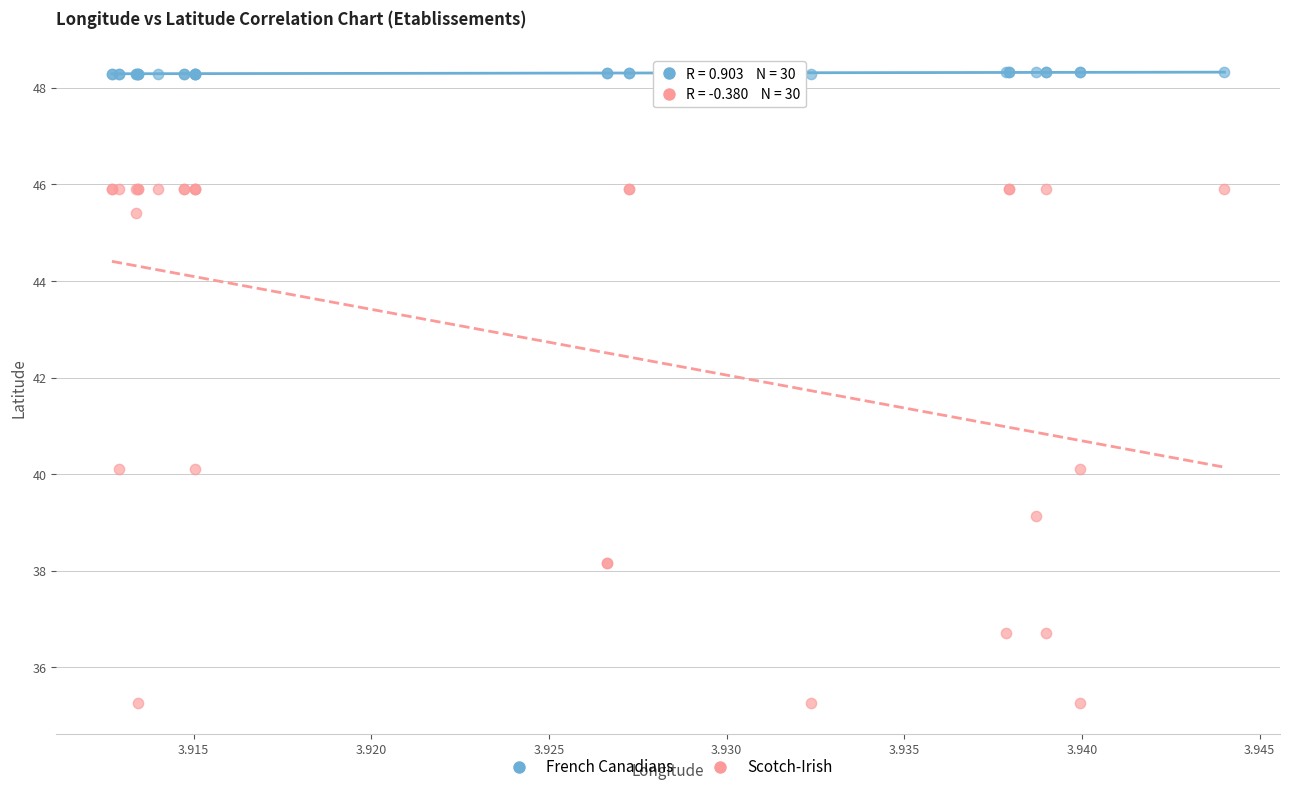

Which series reaches the maximum Y coordinate?

French Canadians